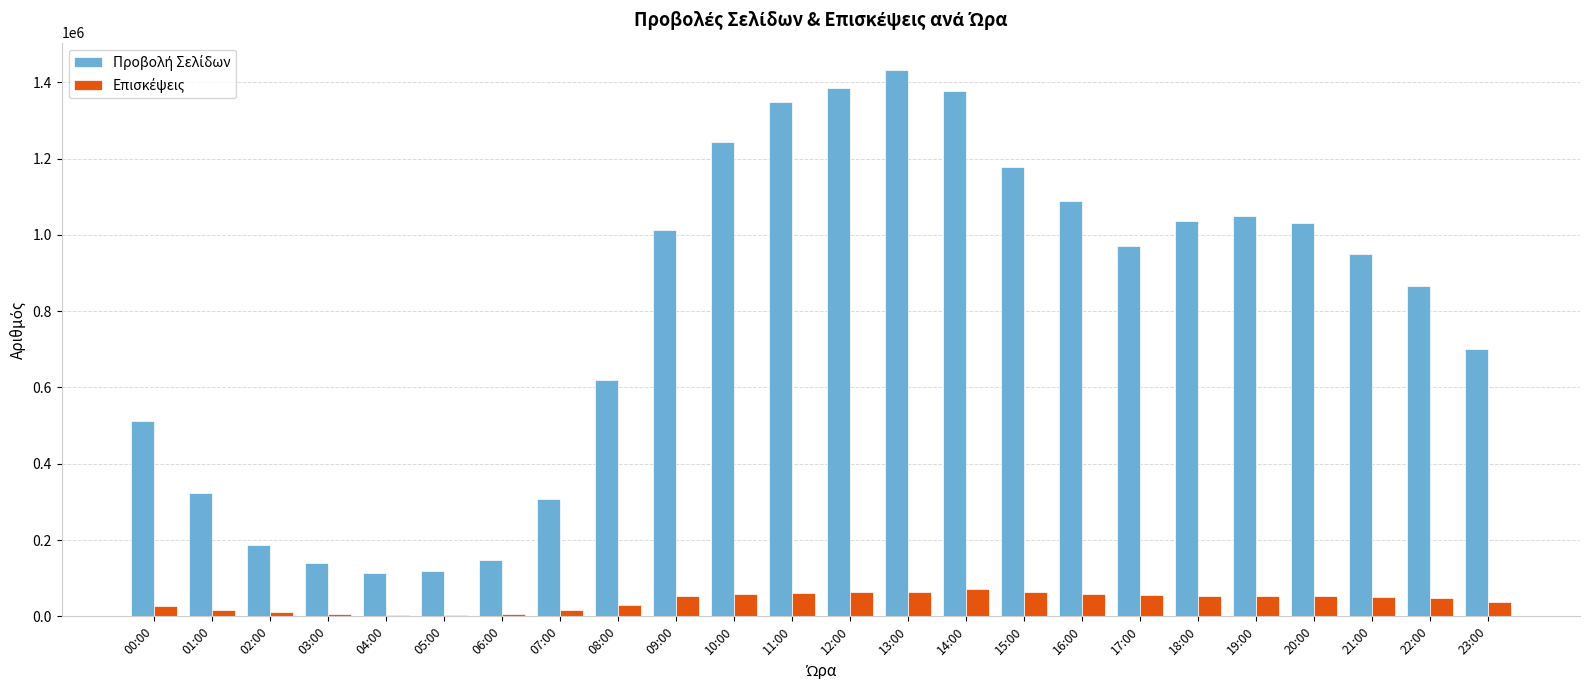

At how many categories does at least one series exceed 799517?

14